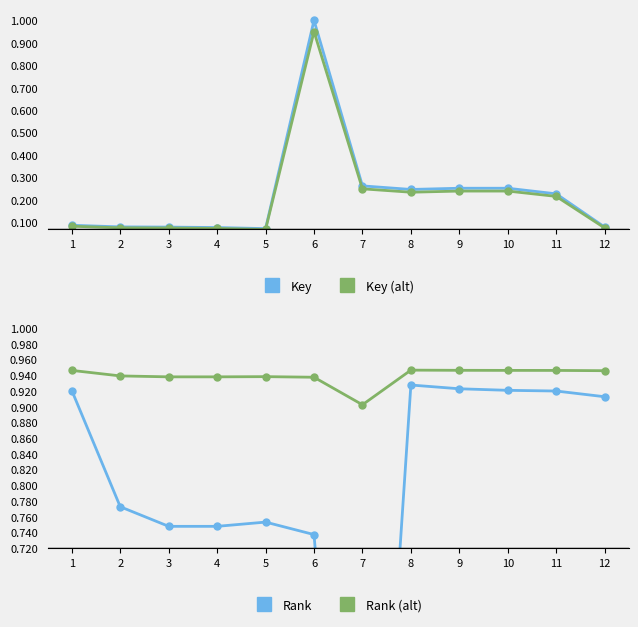

Reading left to right, list all the values displayed in this chart.

Key: 0.1	0.1	0.1	0.1	0.1	1.0	0.3	0.2	0.3	0.3	0.2	0.1
Key (alt): 0.1	0.1	0.1	0.1	0.1	0.9	0.2	0.2	0.2	0.2	0.2	0.1
Rank: 0.9	0.8	0.7	0.7	0.8	0.7	0.0	0.9	0.9	0.9	0.9	0.9
Rank (alt): 0.9	0.9	0.9	0.9	0.9	0.9	0.9	0.9	0.9	0.9	0.9	0.9